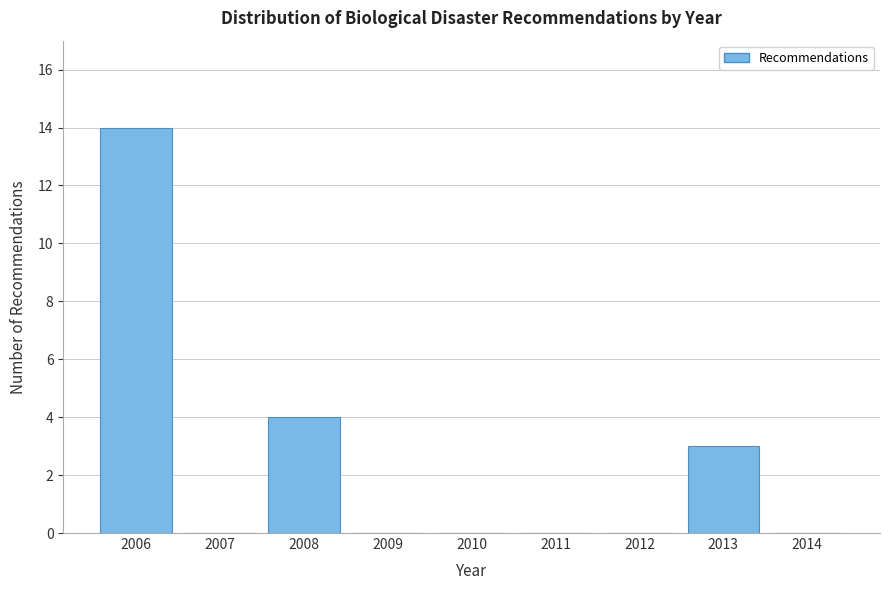

Reading left to right, transcribe all the data shown in this chart.

2006=14	2007=0	2008=4	2009=0	2010=0	2011=0	2012=0	2013=3	2014=0